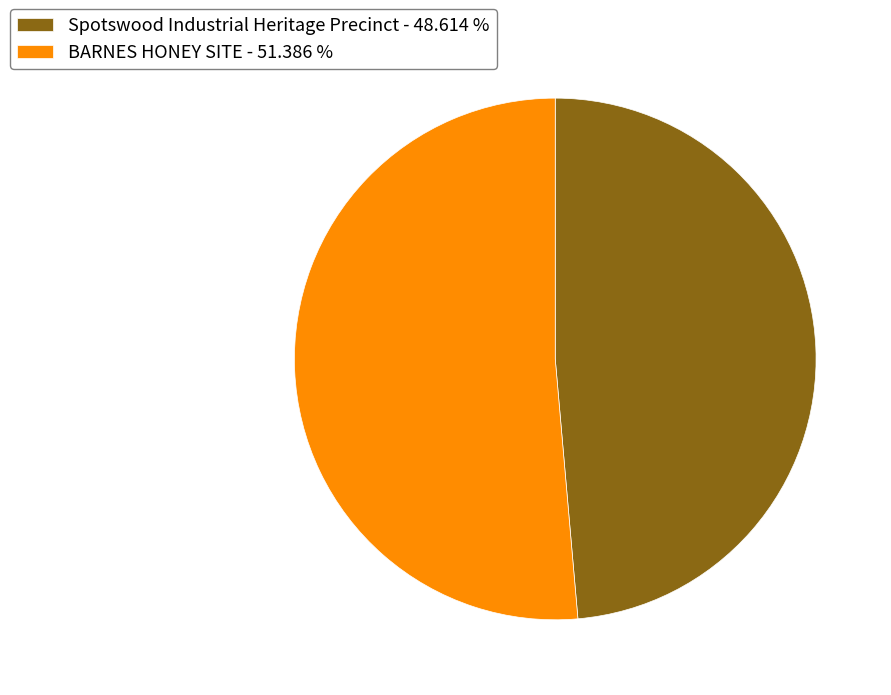

Combined, do BARNES HONEY SITE - 51.386 % and Spotswood Industrial Heritage Precinct - 48.614 % account for over 50%?

Yes